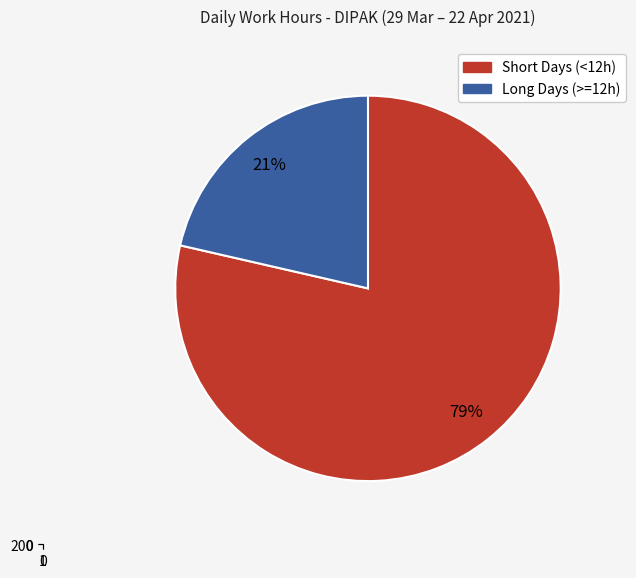

Is there any slice that represents more than half of the pie?

Yes